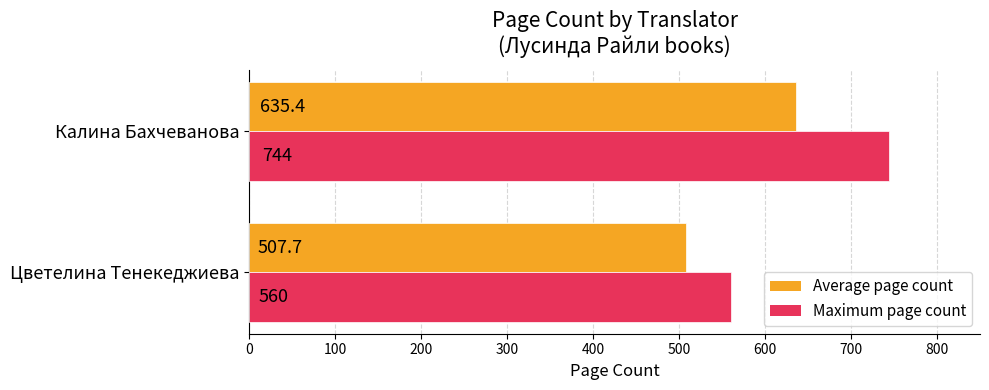

What is the smallest value displayed?

507.7